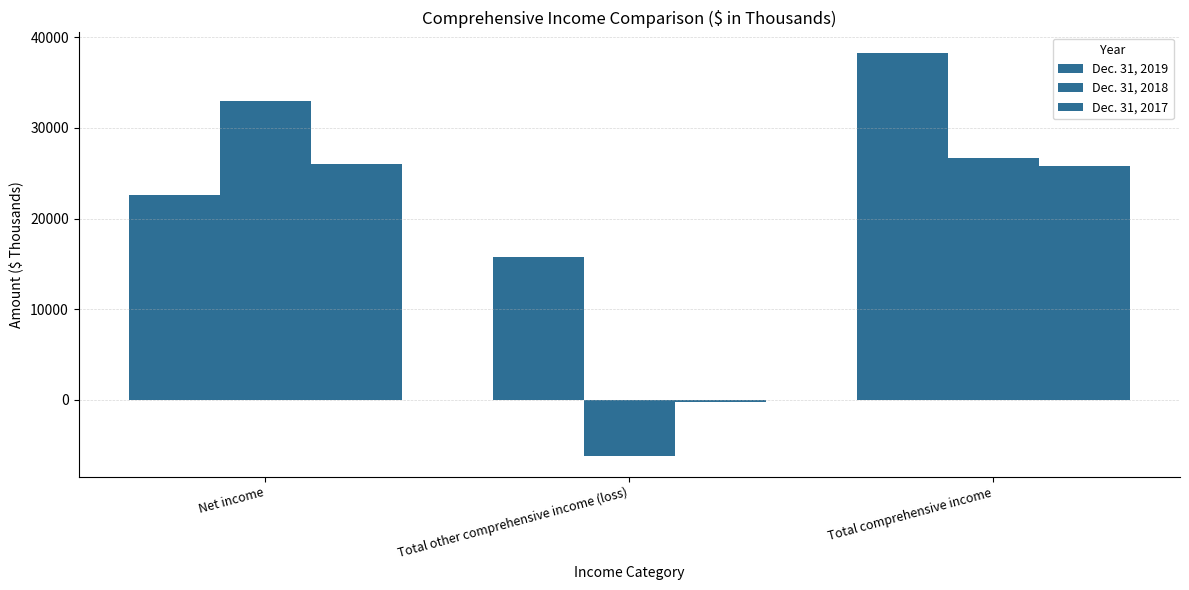

What is the minimum value shown in the chart?

-6268